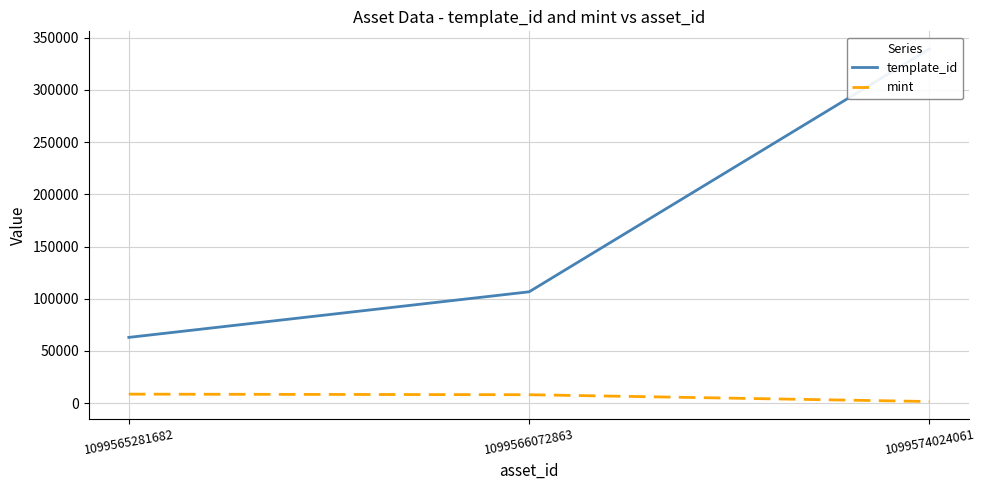

Which series changed the most between 1099565281682 and 1099566072863?

template_id